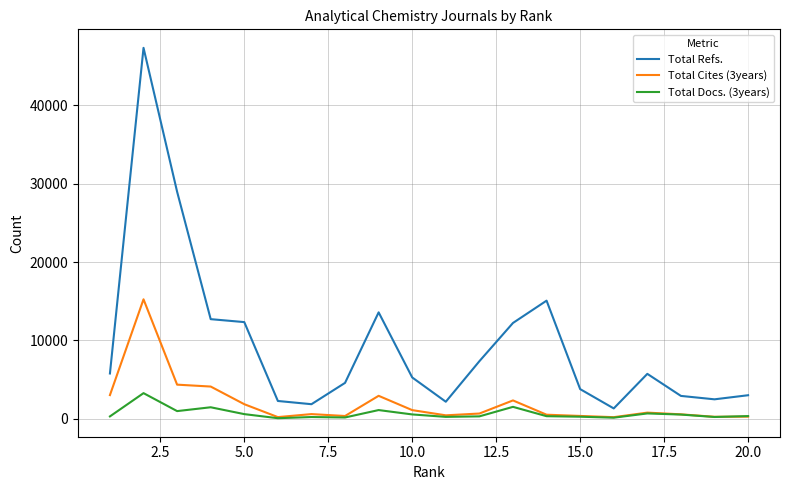

Which series has the widest spread of values?

Total Refs.